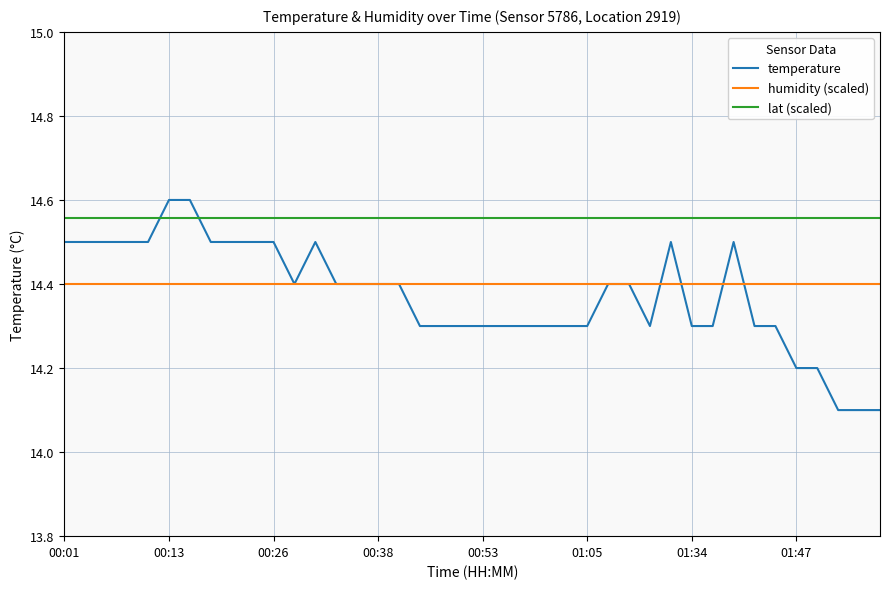

What is the minimum value shown in the chart?

14.1